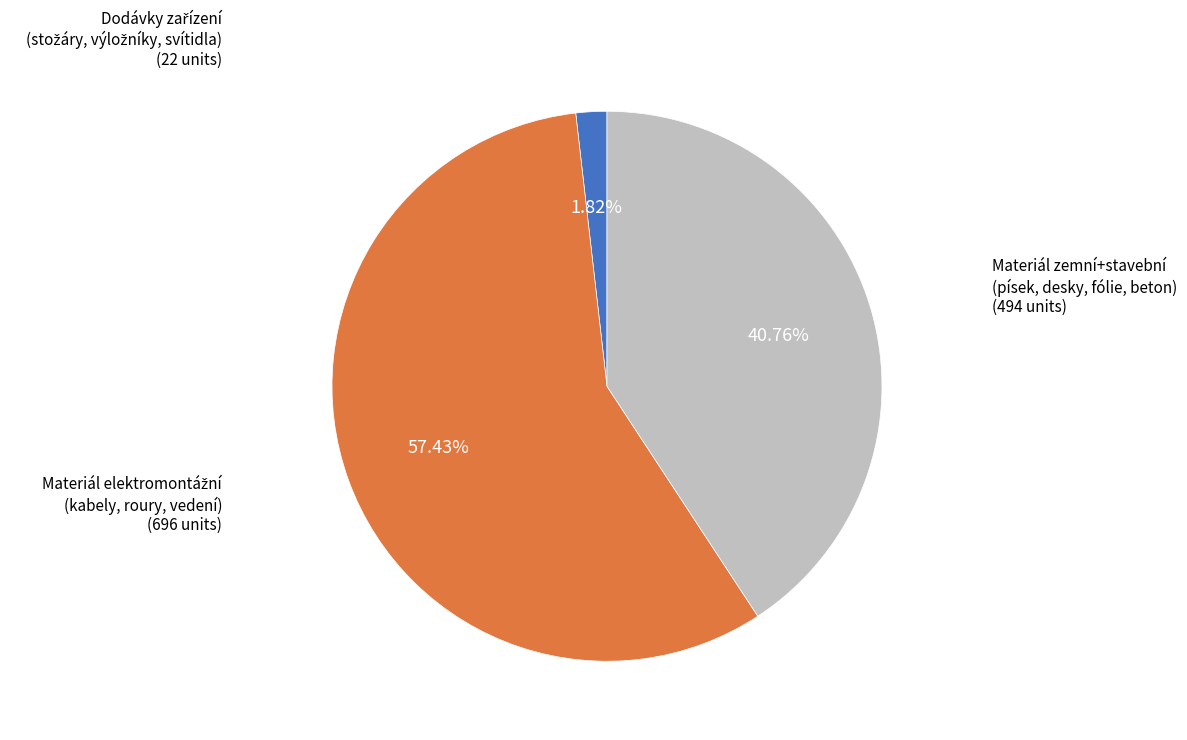

Does any single category account for the majority?

Yes